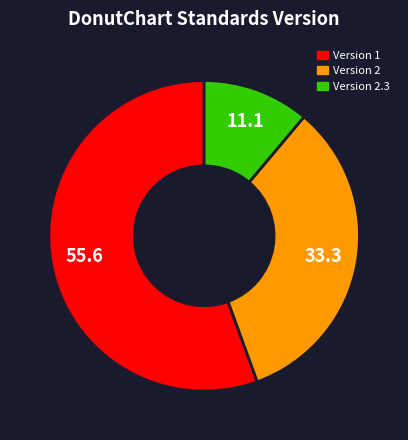

Is the sum of Version 2.3 and Version 2 greater than half?

No